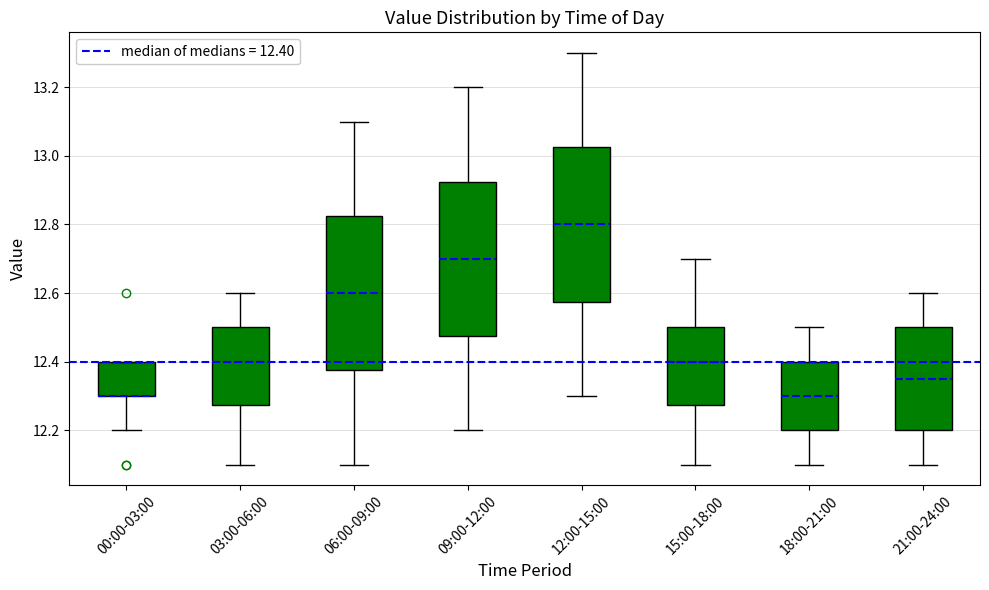

Where is the lower edge of the box for 09:00-12:00 on the y-axis? The values are not printed on the chart, so give them approximately, as read against the axis.

12.48